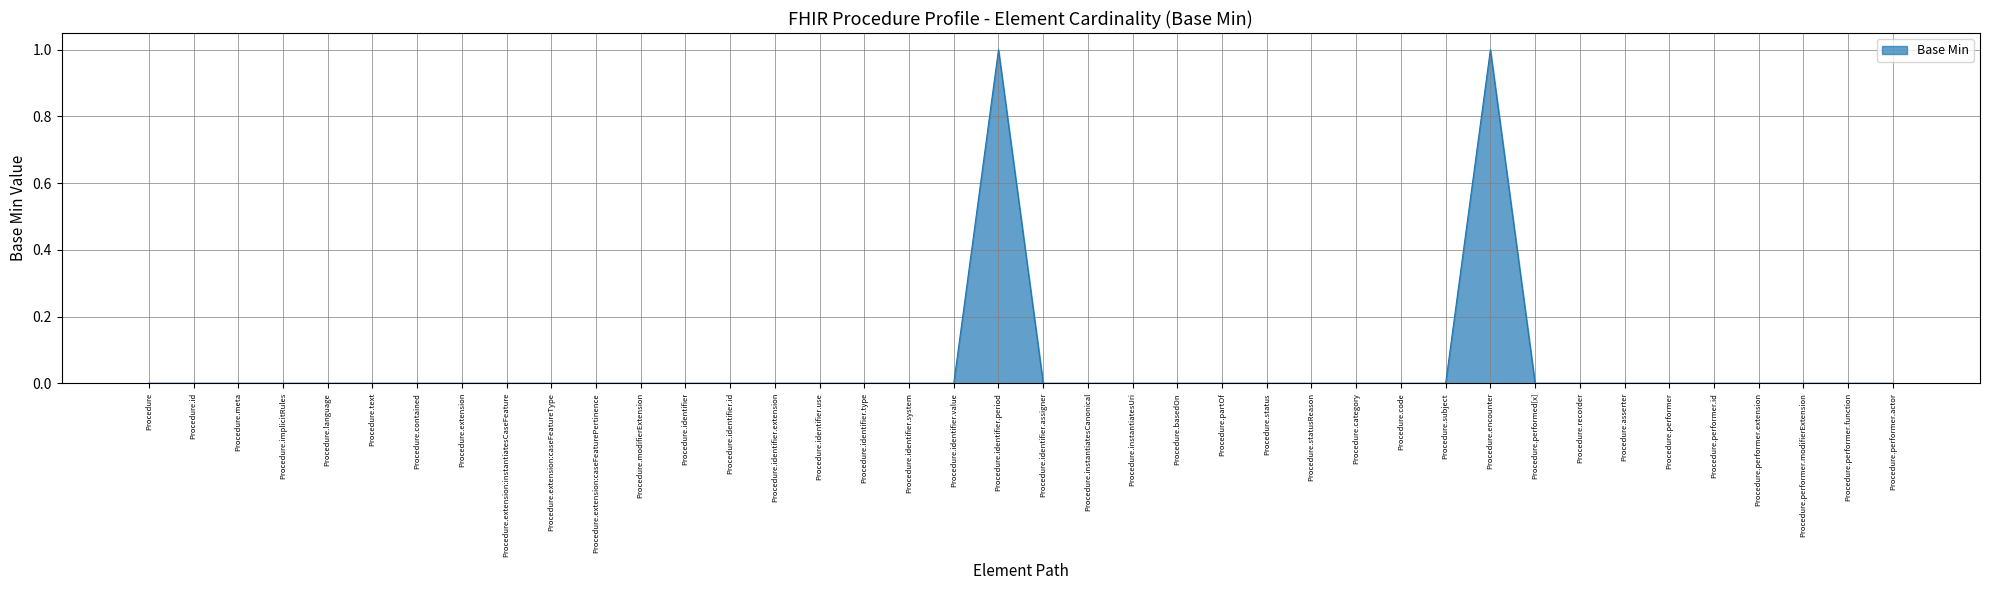

How many lines are shown in the chart?

1